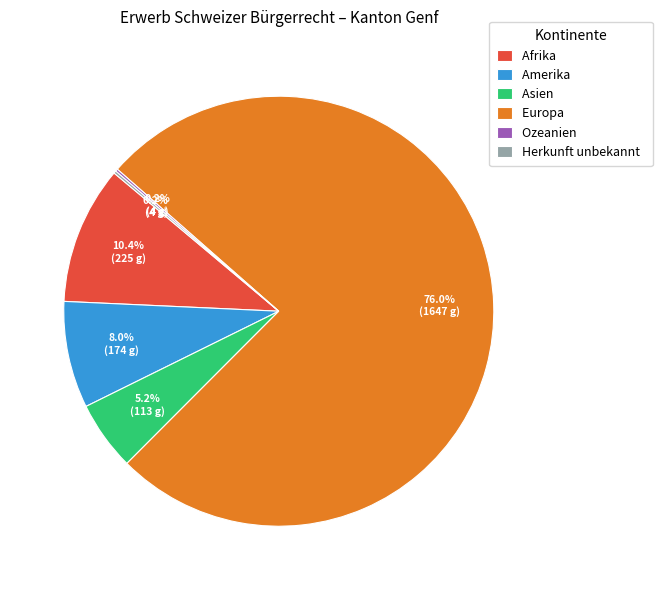

What is the ratio of the value at Asien to the value at Afrika?

0.5